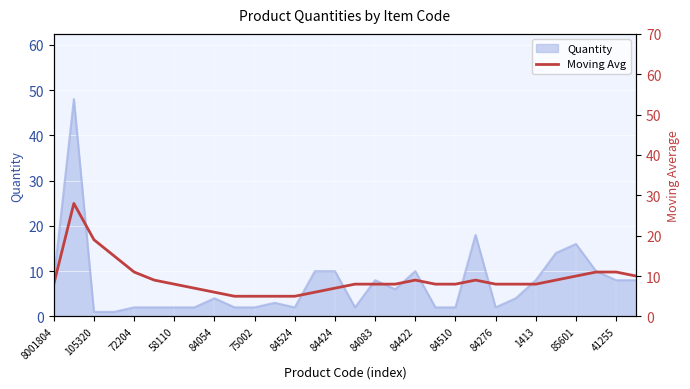

How many data points does each series have?

30